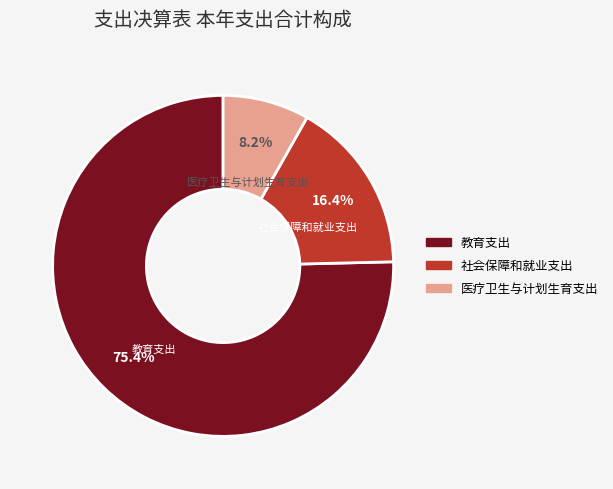

Combined, do 社会保障和就业支出 and 教育支出 account for over 50%?

Yes